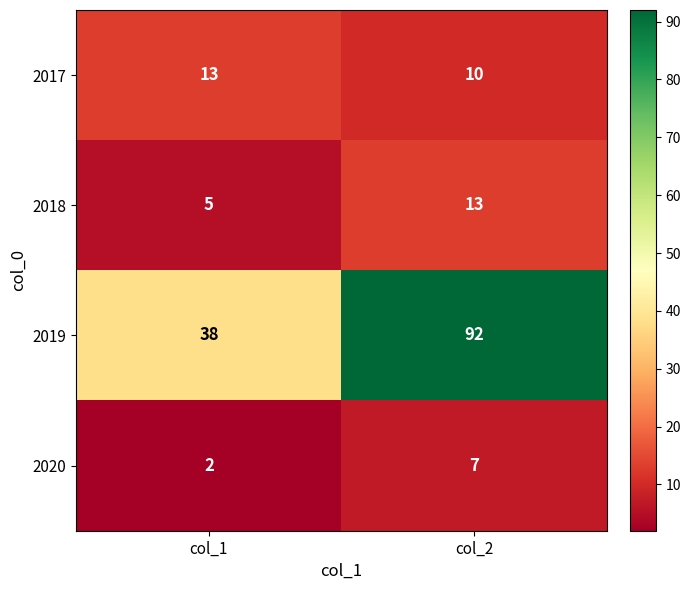

Which series has the largest range (max minus min)?

2019